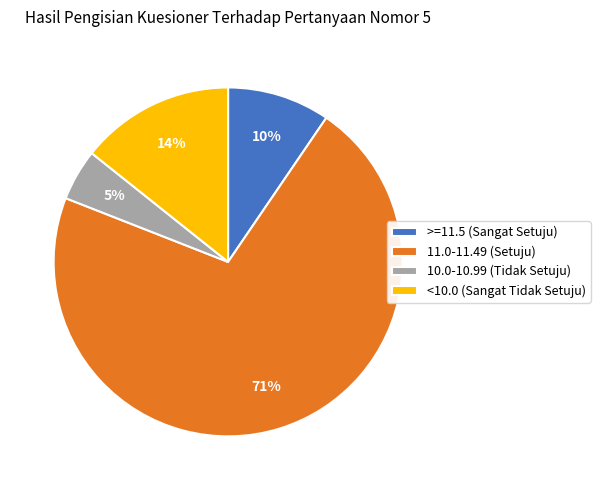

How many slices are in this pie chart?

4